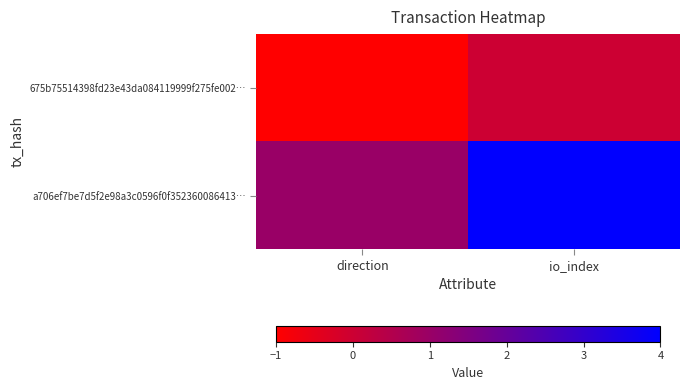

At which category does the chart reach its peak across all series?

io_index